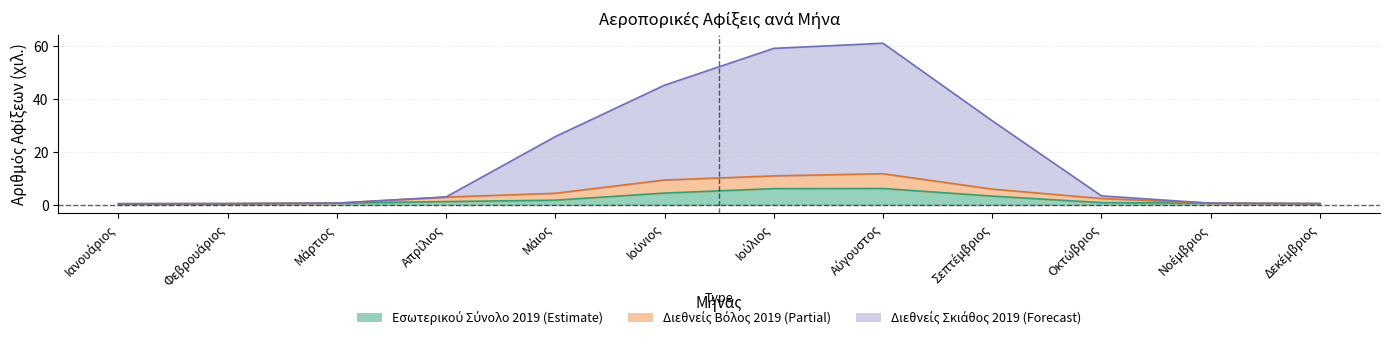

Is the value of Διεθνείς - Βόλος 2019 at Ιούλιος greater than the value of Διεθνείς - Σκιάθος 2019 at Δεκέμβριος?

Yes